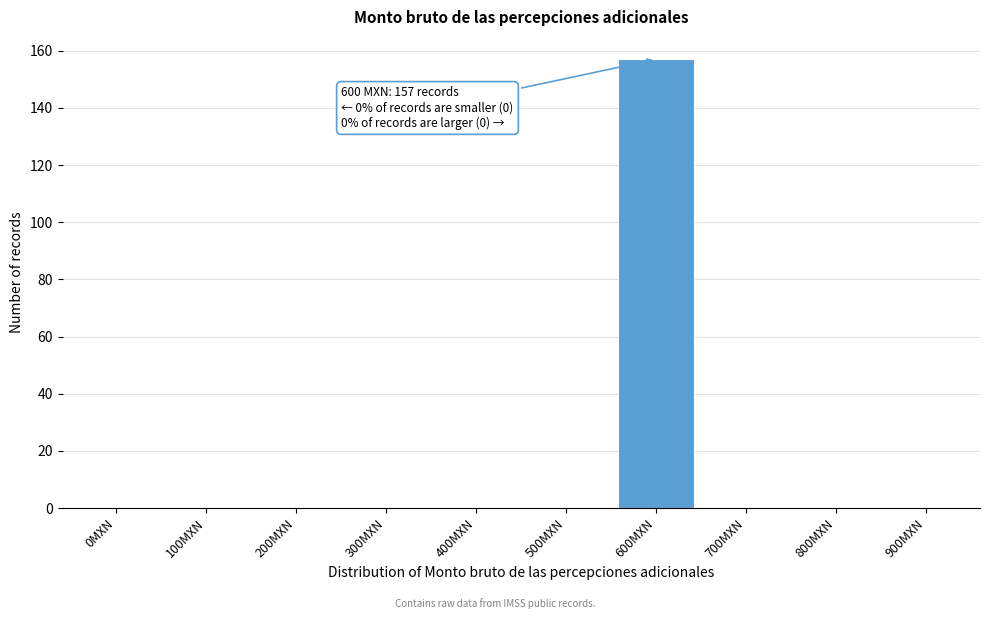

Reading left to right, extract all data points from this chart.

0MXN=0	100MXN=0	200MXN=0	300MXN=0	400MXN=0	500MXN=0	600MXN=157	700MXN=0	800MXN=0	900MXN=0